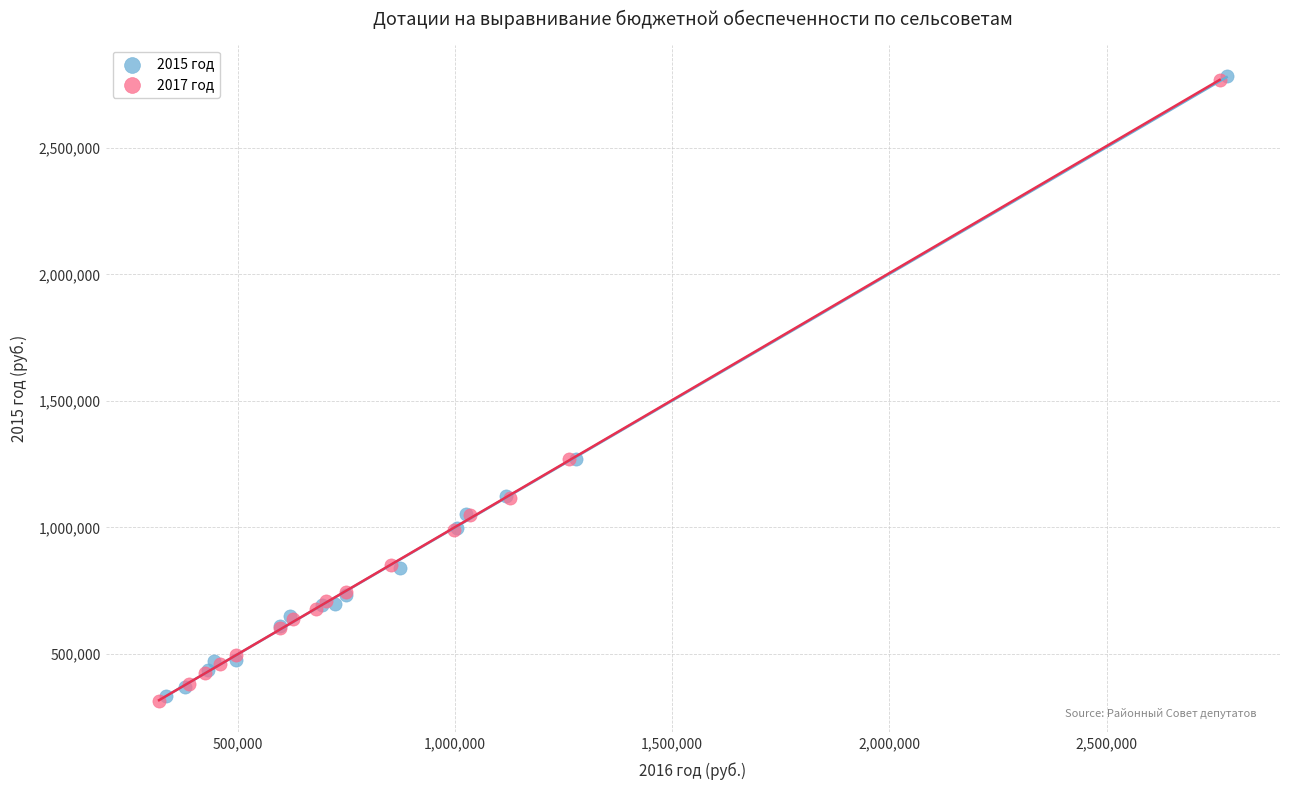

What are all the series names shown in the legend?

2015 год, 2017 год